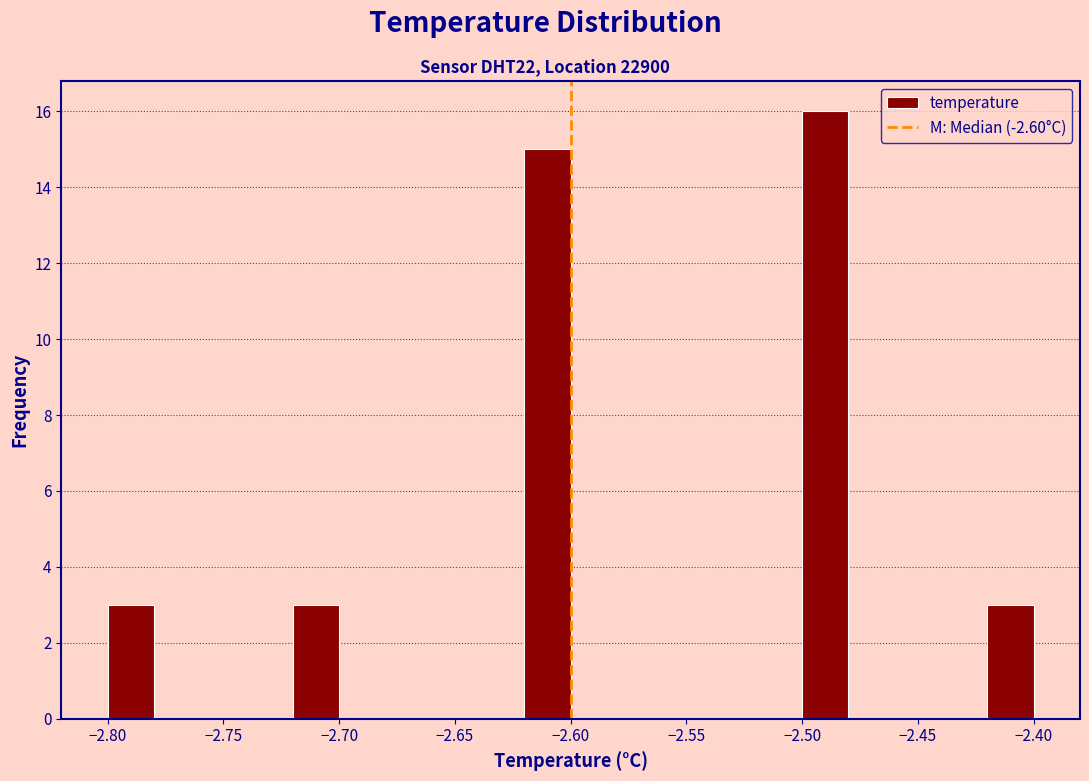

Reading left to right, list every bar in this chart as the range it spans on the x-axis followed by its height. The values are not printed on the chart, so give them approximately, as read against the axis.

-2.80 to -2.78: 3
-2.78 to -2.76: 0
-2.76 to -2.74: 0
-2.74 to -2.72: 0
-2.72 to -2.70: 3
-2.70 to -2.68: 0
-2.68 to -2.66: 0
-2.66 to -2.64: 0
-2.64 to -2.62: 0
-2.62 to -2.60: 15
-2.60 to -2.58: 0
-2.58 to -2.56: 0
-2.56 to -2.54: 0
-2.54 to -2.52: 0
-2.52 to -2.50: 0
-2.50 to -2.48: 16
-2.48 to -2.46: 0
-2.46 to -2.44: 0
-2.44 to -2.42: 0
-2.42 to -2.40: 3